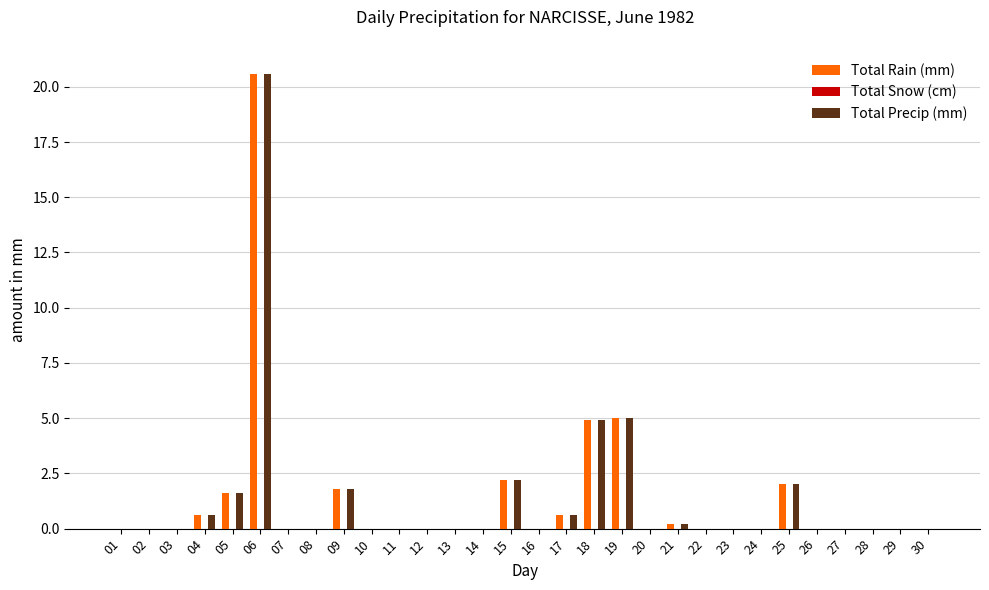

The value of Total Precip (mm) at 27 is 0.0. True or false?

True